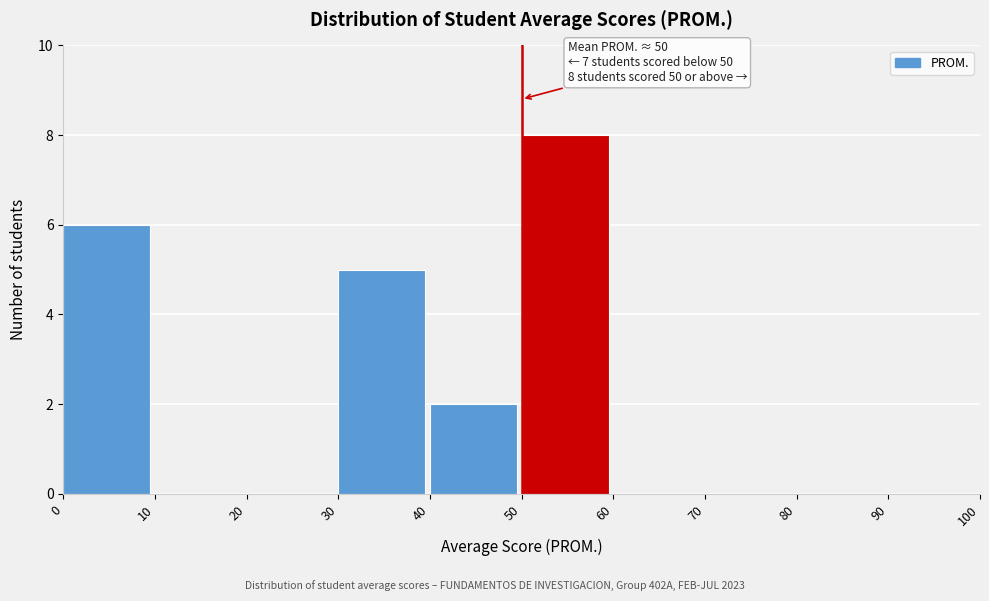

Over which range of the x-axis is the bar tallest?

50 to 60